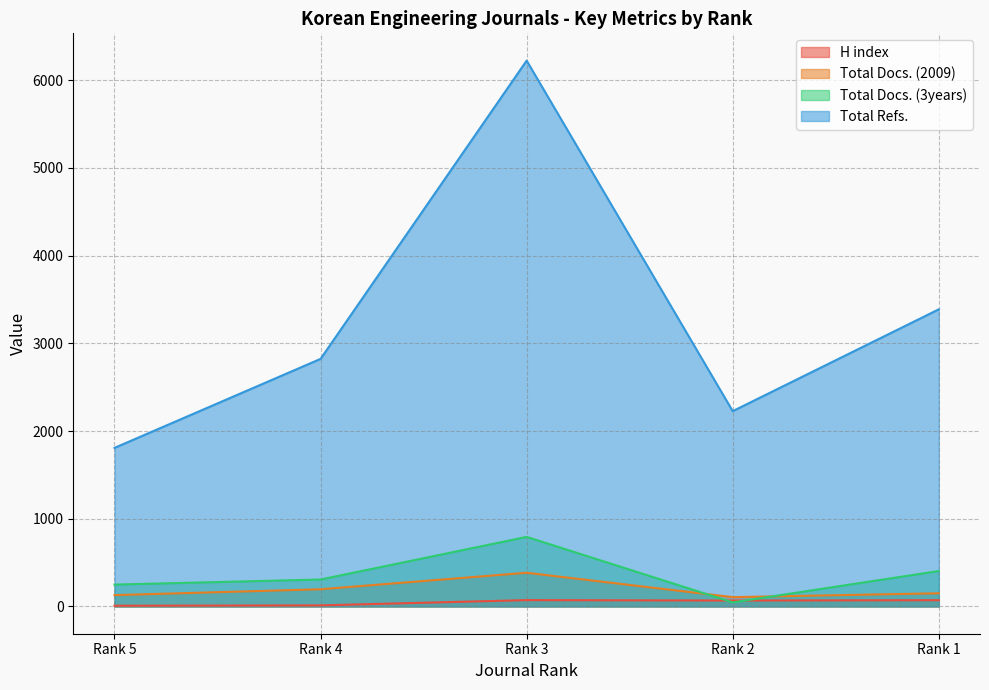

What is the sum of the Total Docs. (2009) values at Rank 1 and Rank 4?

346